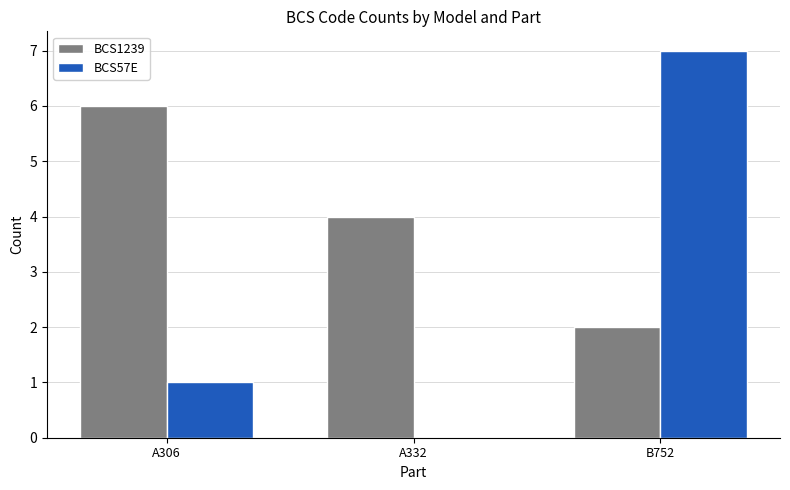

What is the total value across all series at A332?

4